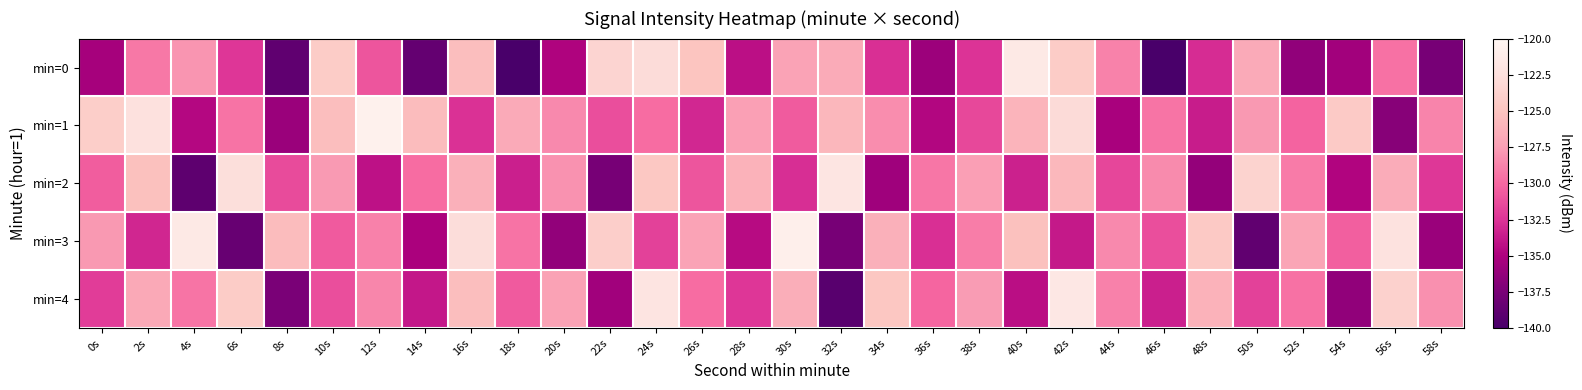

Reading left to right, list all the values displayed in this chart.

min=0: 0s=-135.4	2s=-129.2	4s=-128.0	6s=-132.4	8s=-138.8	10s=-124.3	12s=-130.9	14s=-138.6	16s=-125.4	18s=-140.2	20s=-134.9	22s=-123.6	24s=-122.8	26s=-125.0	28s=-134.3	30s=-127.2	32s=-126.7	34s=-132.7	36s=-135.8	38s=-132.5	40s=-121.5	42s=-124.3	44s=-128.8	46s=-140.2	48s=-132.9	50s=-126.7	52s=-136.4	54s=-135.5	56s=-129.6	58s=-137.6
min=1: 0s=-124.2	2s=-122.4	4s=-134.6	6s=-129.5	8s=-135.9	10s=-125.4	12s=-120.6	14s=-125.5	16s=-132.6	18s=-126.8	20s=-128.5	22s=-131.2	24s=-129.8	26s=-133.1	28s=-127.4	30s=-130.6	32s=-125.9	34s=-128.3	36s=-134.7	38s=-131.5	40s=-126.1	42s=-122.9	44s=-135.2	46s=-129.4	48s=-133.6	50s=-127.8	52s=-130.2	54s=-124.5	56s=-136.8	58s=-128.7
min=2: 0s=-130.5	2s=-125.3	4s=-138.9	6s=-122.6	8s=-131.4	10s=-127.7	12s=-134.2	14s=-129.8	16s=-126.4	18s=-133.5	20s=-128.1	22s=-137.6	24s=-124.7	26s=-130.9	28s=-126.2	30s=-132.8	32s=-121.9	34s=-135.7	36s=-129.3	38s=-127.5	40s=-133.4	42s=-125.8	44s=-131.6	46s=-128.4	48s=-136.2	50s=-123.7	52s=-129.1	54s=-134.8	56s=-126.6	58s=-132.3
min=3: 0s=-127.8	2s=-133.2	4s=-121.5	6s=-138.4	8s=-125.6	10s=-130.7	12s=-128.9	14s=-135.1	16s=-122.8	18s=-129.5	20s=-136.3	22s=-124.1	24s=-131.8	26s=-127.2	28s=-134.5	30s=-120.9	32s=-137.6	34s=-126.4	36s=-132.7	38s=-129.0	40s=-125.3	42s=-133.8	44s=-128.5	46s=-131.2	48s=-124.6	50s=-138.7	52s=-127.1	54s=-130.4	56s=-122.2	58s=-135.9
min=4: 0s=-132.1	2s=-126.8	4s=-129.4	6s=-124.3	8s=-137.5	10s=-131.2	12s=-128.6	14s=-133.9	16s=-125.4	18s=-130.7	20s=-127.3	22s=-135.6	24s=-122.1	26s=-129.8	28s=-132.4	30s=-126.5	32s=-139.2	34s=-124.8	36s=-130.1	38s=-127.6	40s=-134.3	42s=-121.7	44s=-128.9	46s=-133.5	48s=-126.2	50s=-131.8	52s=-129.6	54s=-136.4	56s=-123.9	58s=-128.2